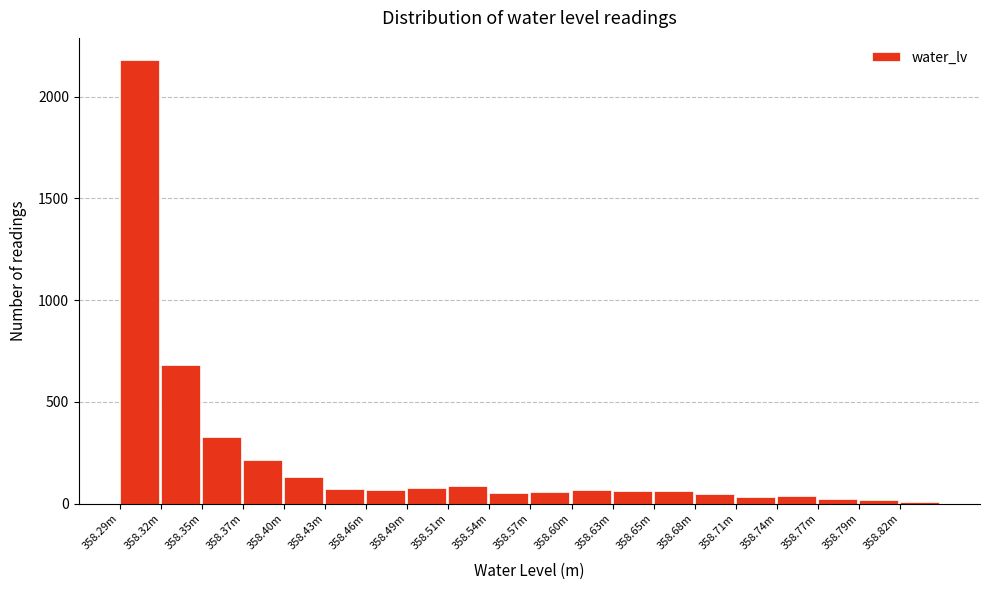

Between 358.35m and 358.46m, which is larger?

358.35m